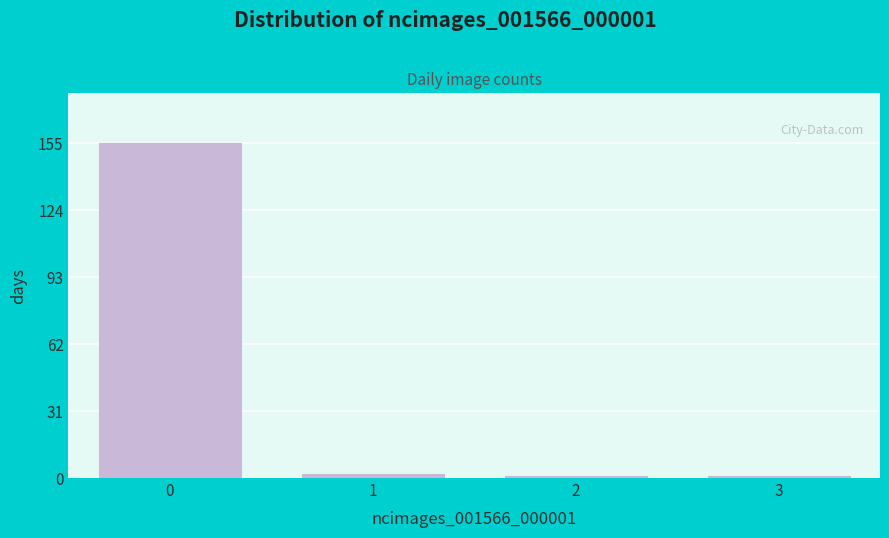

Reading left to right, list all the values displayed in this chart.

155	2	1	1